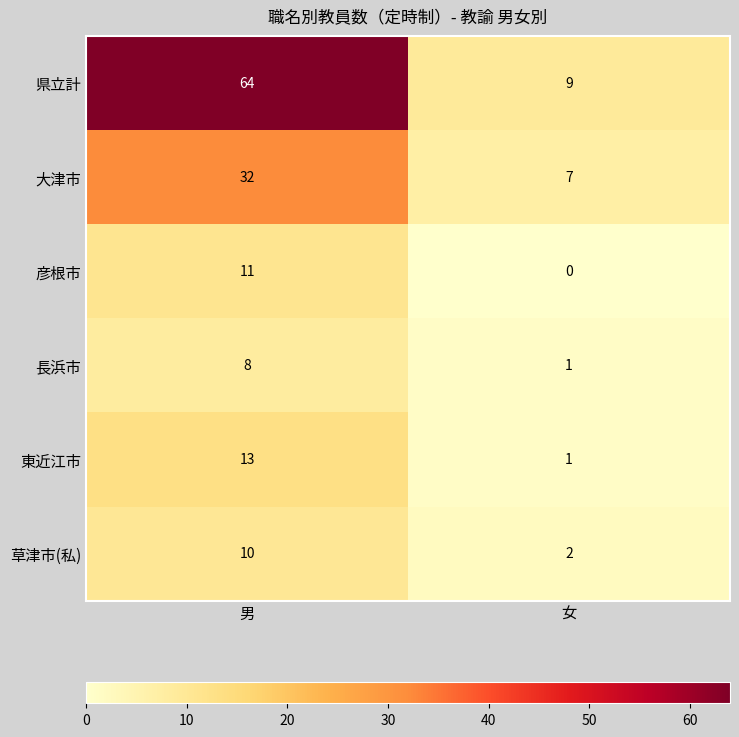

The value of 彦根市 at 女 is -6. True or false?

False